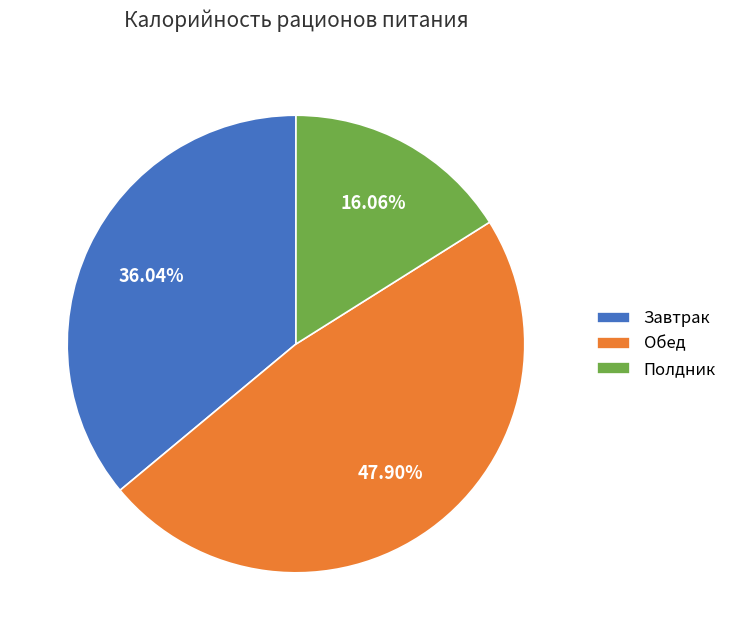

To the nearest percent, what percentage of the pie is Полдник?

16%